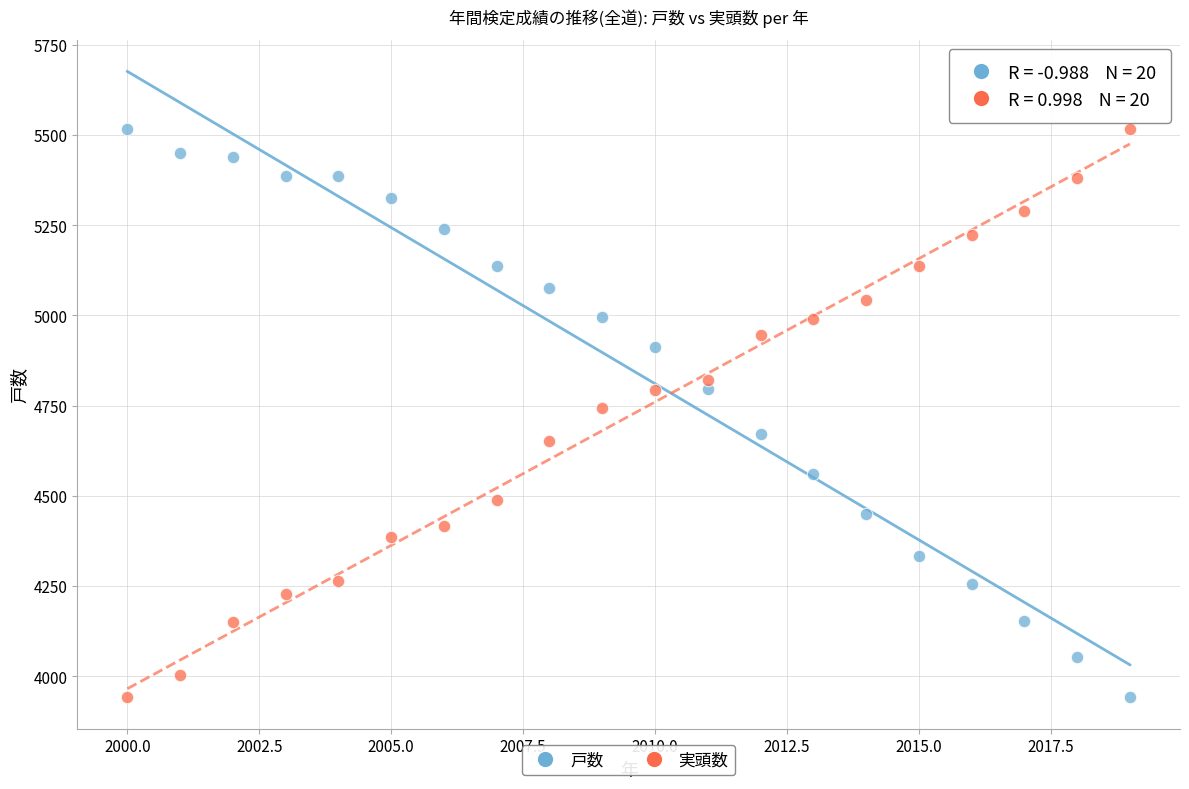

What are all the series names shown in the legend?

戸数, 実頭数